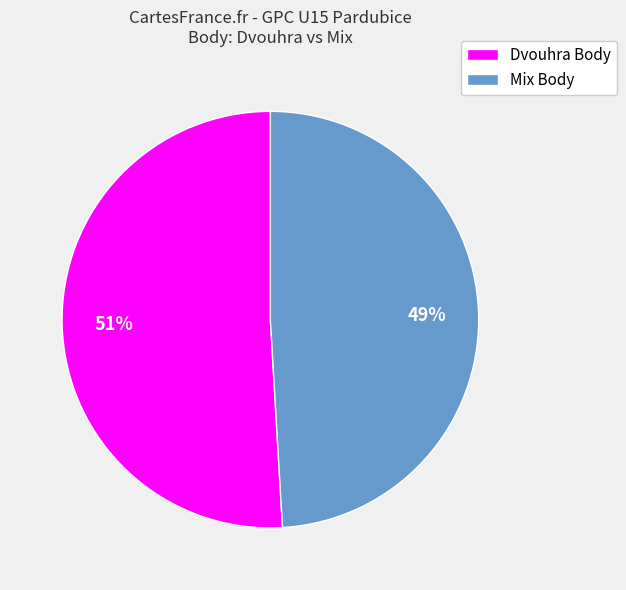

To the nearest percent, what percentage of the pie is Dvouhra Body?

51%